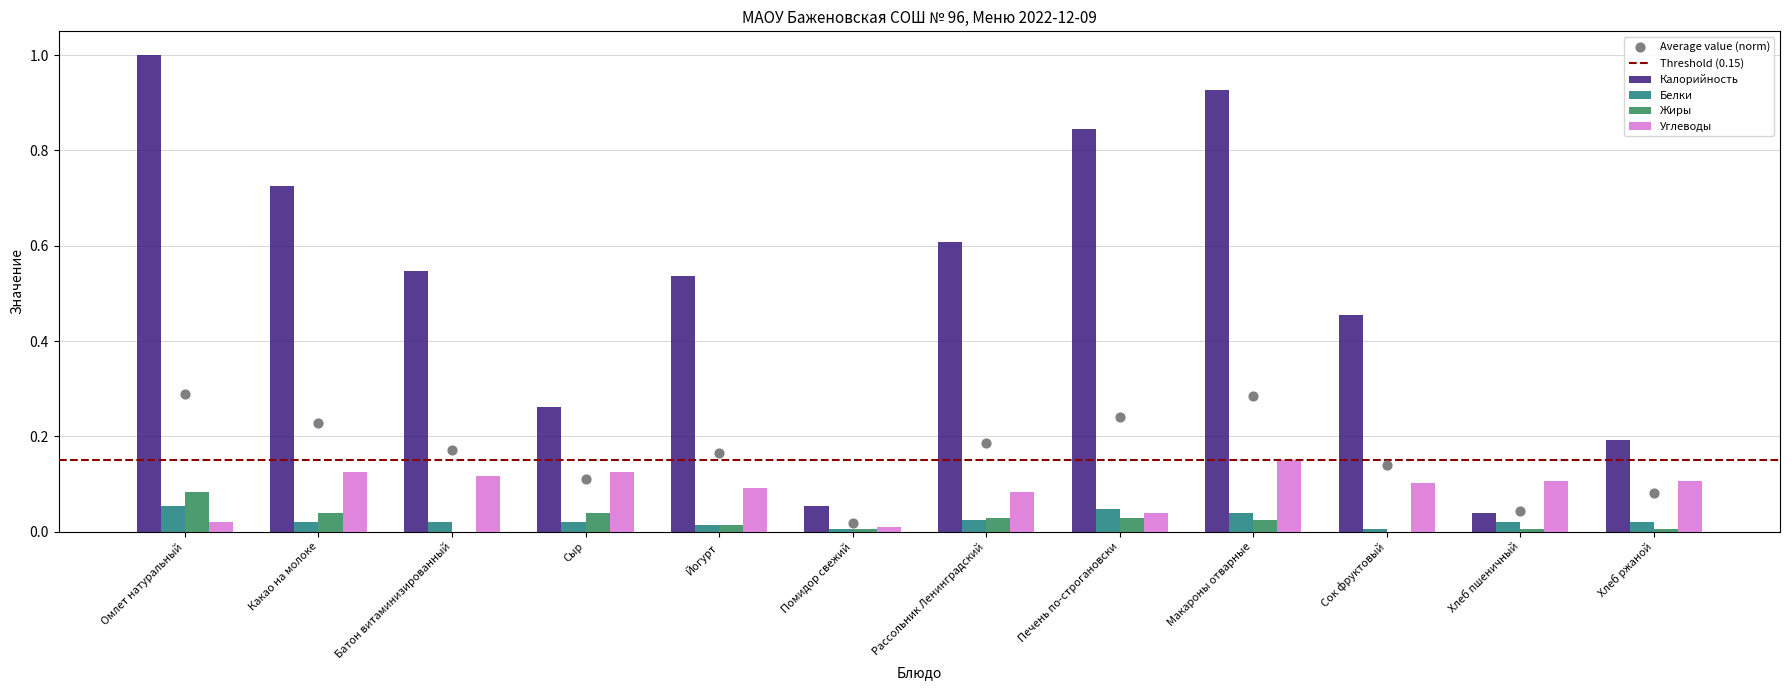

What is the total value across all series at Сок фруктовый?

0.6